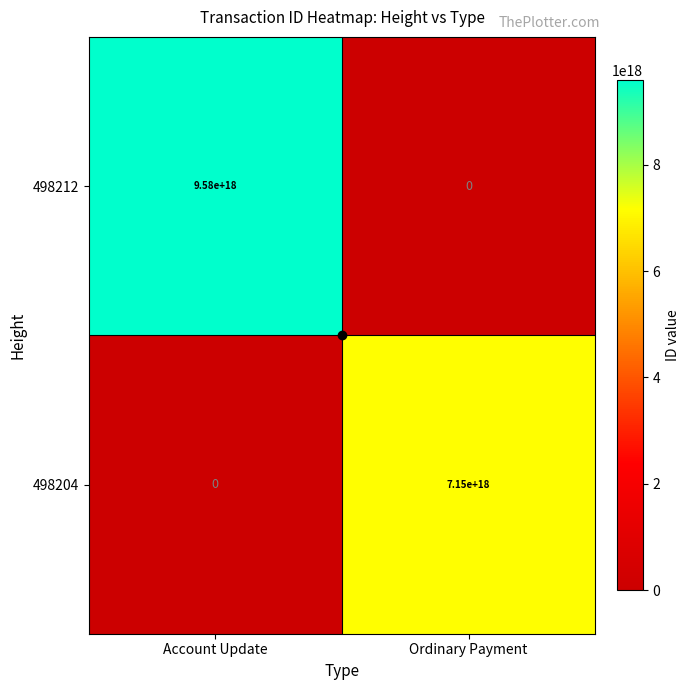

Which series has the largest range (max minus min)?

498212